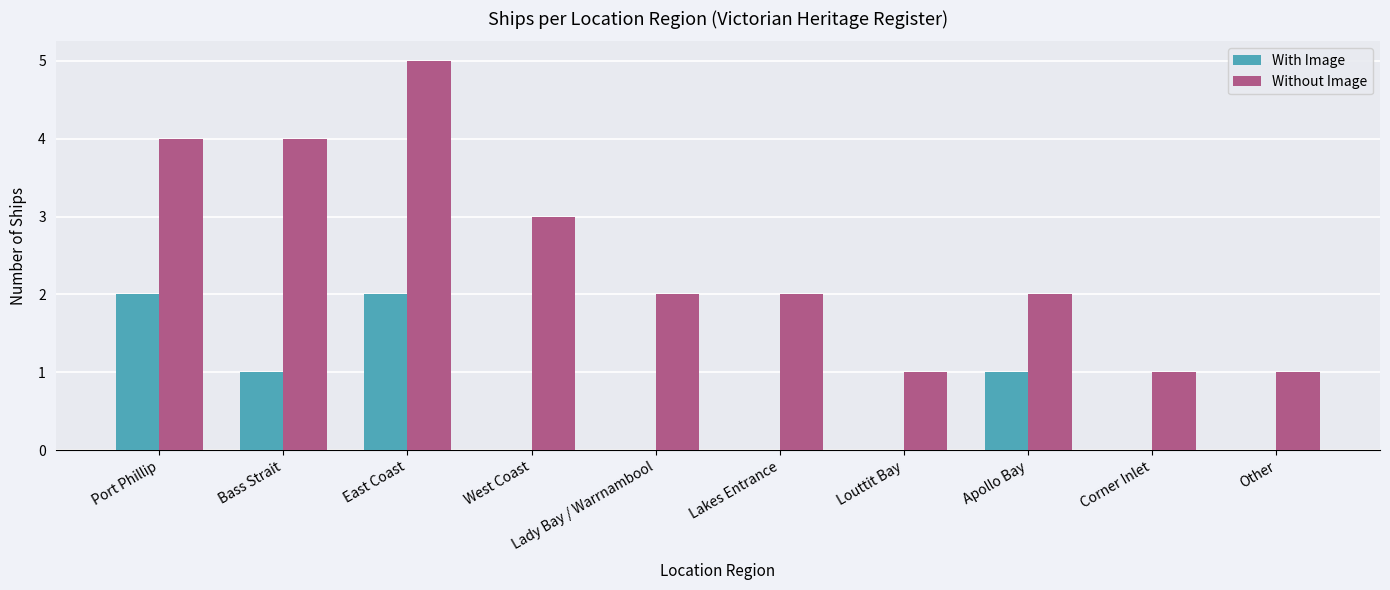

Which series has the largest range (max minus min)?

Without Image